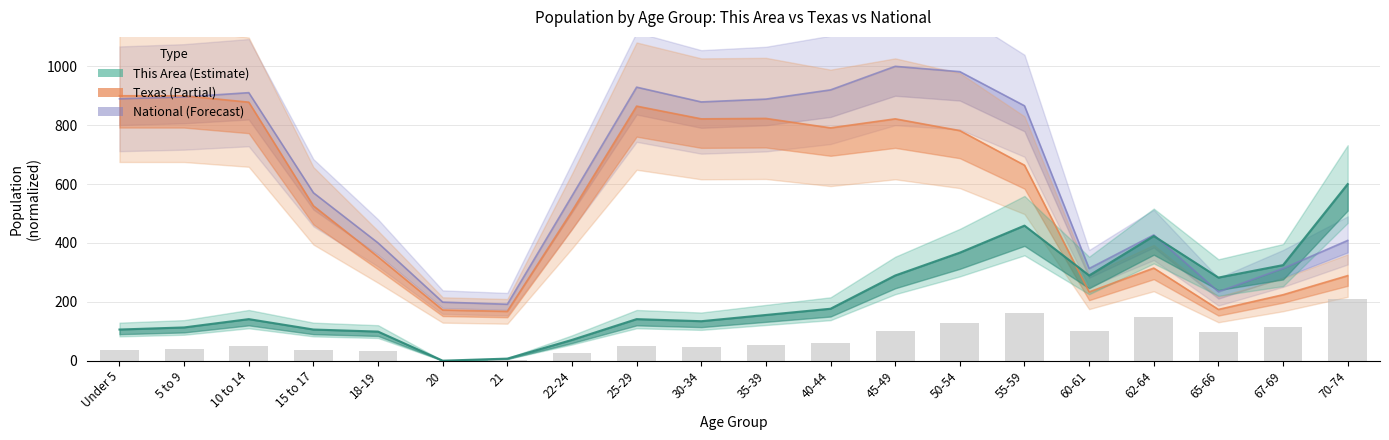

What position from the left is 67-69?

19